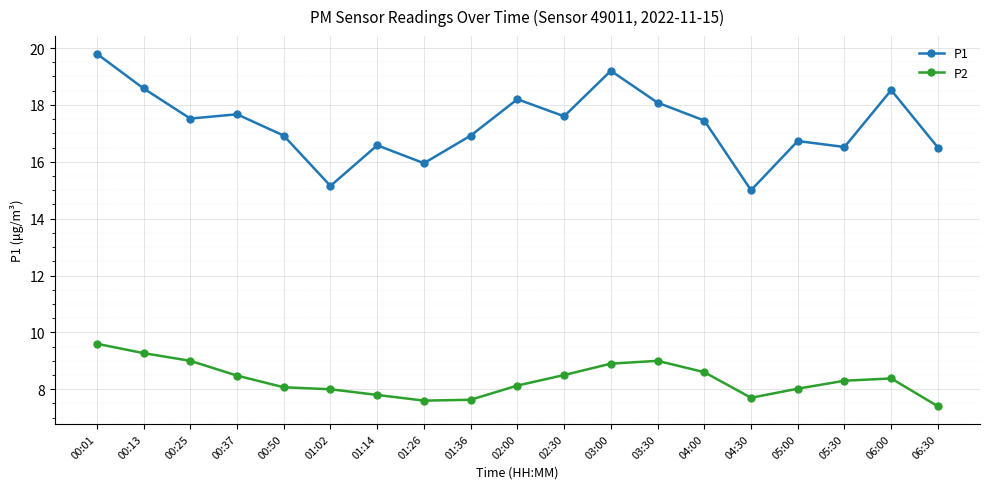

What is the difference between the second highest and second lowest values in the P2 series?

1.7